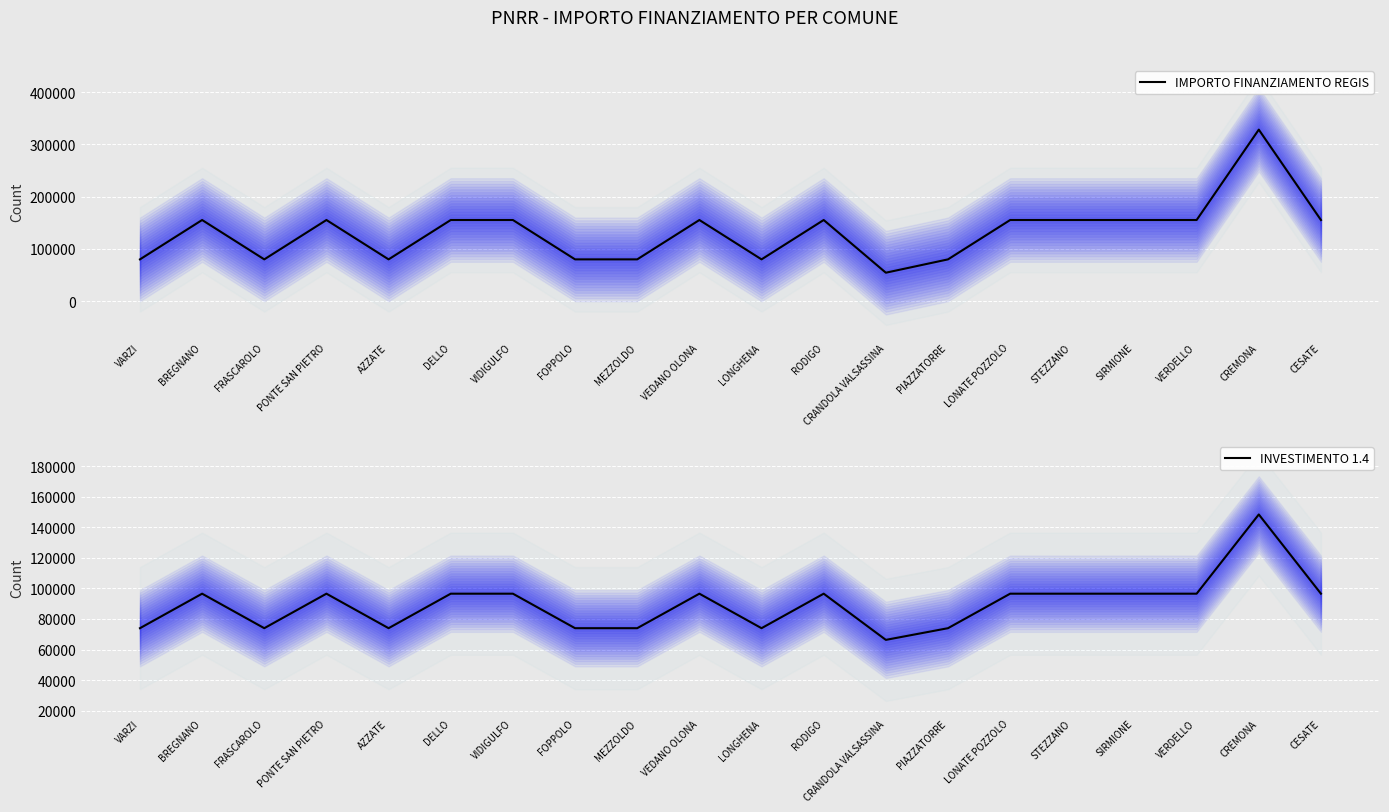

Reading left to right, transcribe all the data shown in this chart.

IMPORTO FINANZIAMENTO REGIS: 79922.0	155234.0	79922.0	155234.0	79922.0	155234.0	155234.0	79922.0	79922.0	155234.0	79922.0	155234.0	54412.0	79922.0	155234.0	155234.0	155234.0	155234.0	328160.0	155234.0
INVESTIMENTO 1.4: 73976.6	96570.2	73976.6	96570.2	73976.6	96570.2	96570.2	73976.6	73976.6	96570.2	73976.6	96570.2	66323.6	73976.6	96570.2	96570.2	96570.2	96570.2	148448.0	96570.2